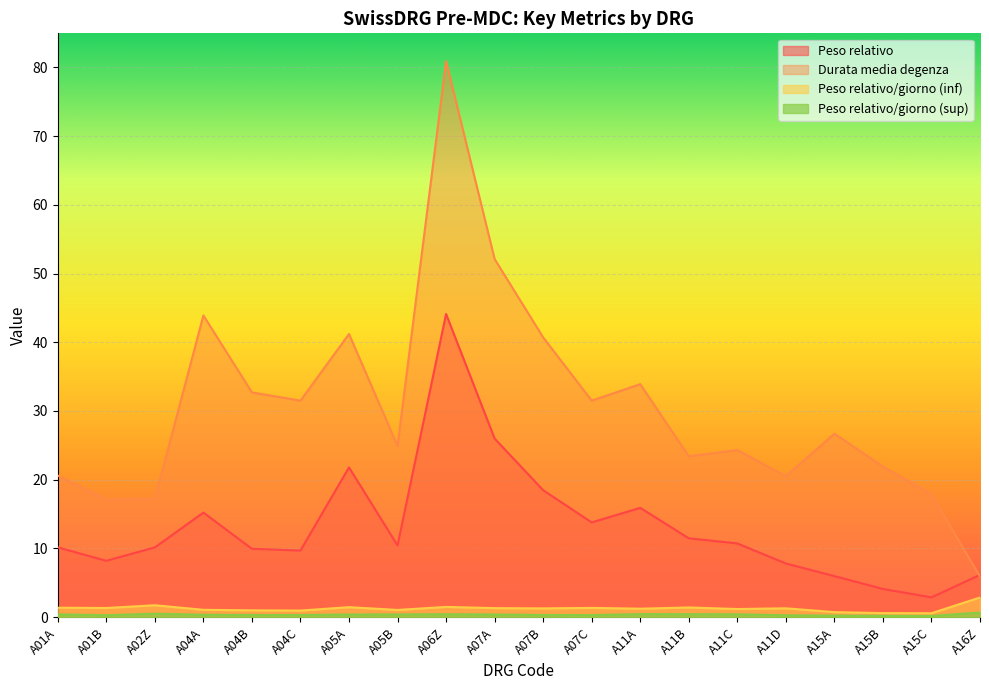

Read the Durata media degenza value at A07C.

31.5